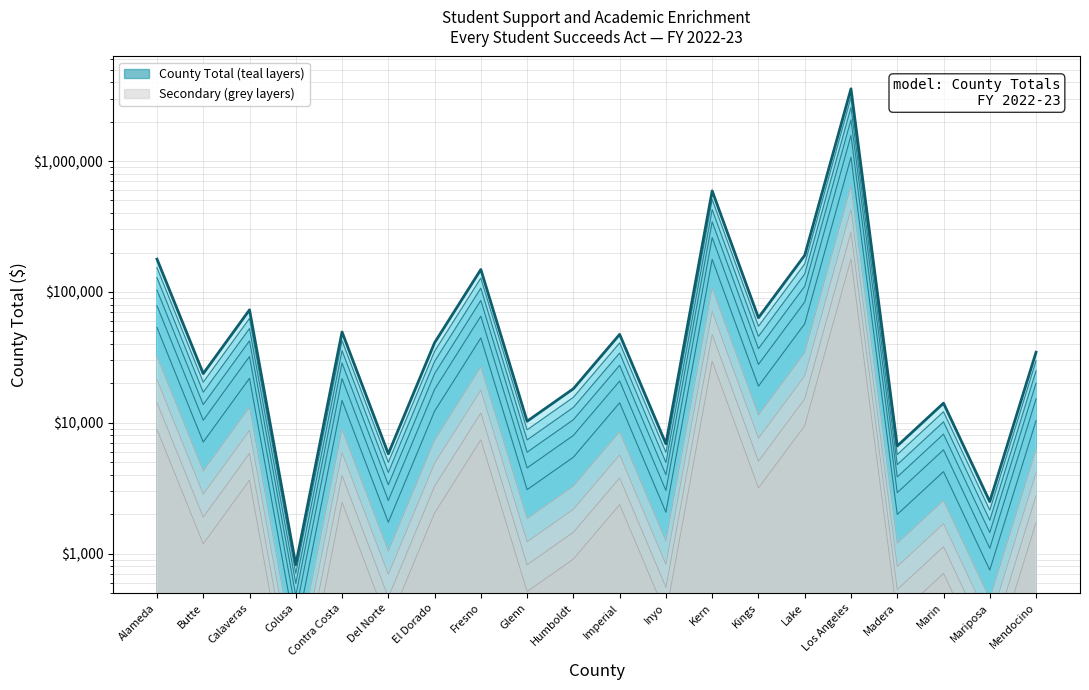

Which label corresponds to the smallest value in the chart?

Colusa